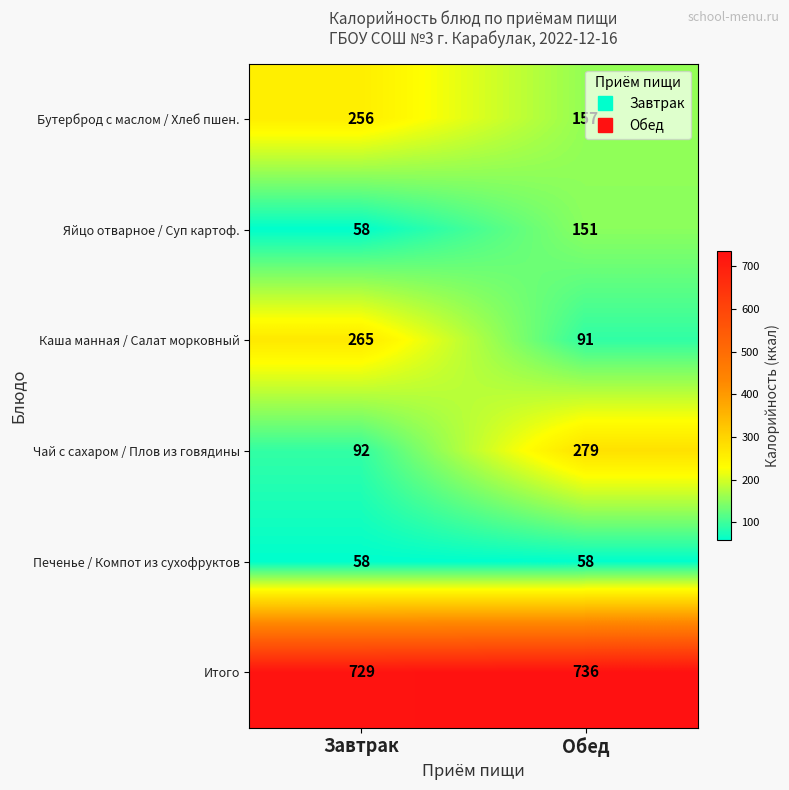

Is it true that Чай с сахаром / Плов из говядины equals 165 at Обед?

False